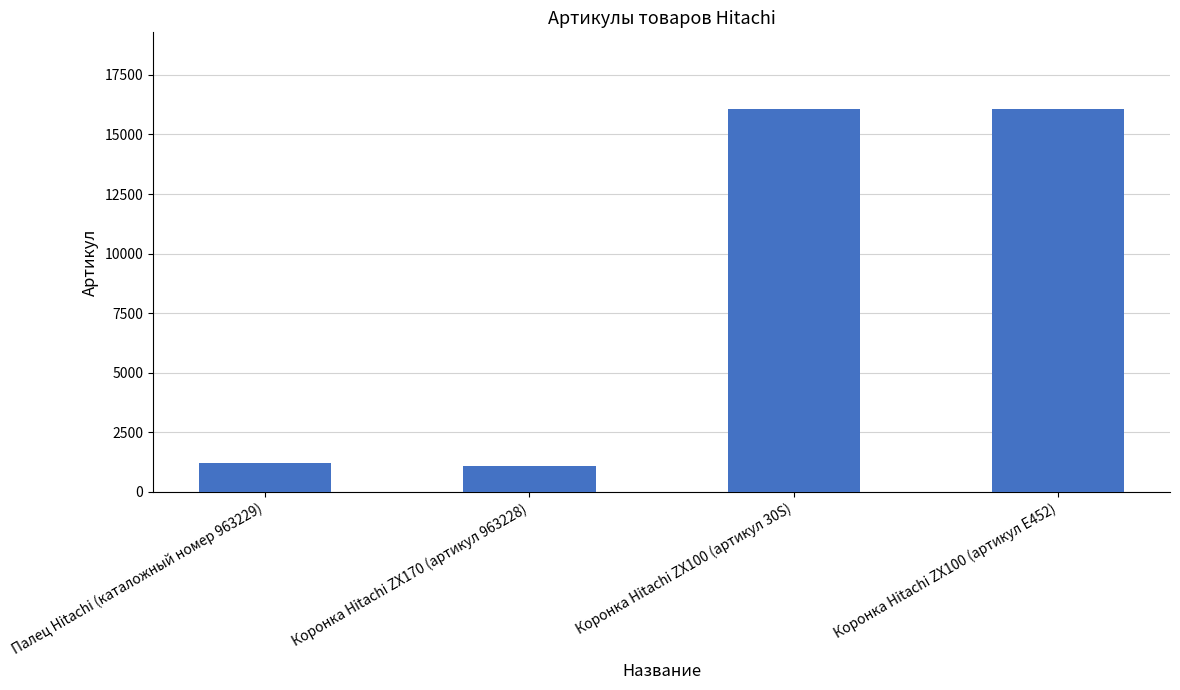

What is the sum of the values at Коронка Hitachi ZX100 (артикул 30S) and Коронка Hitachi ZX100 (артикул E452)?

32145